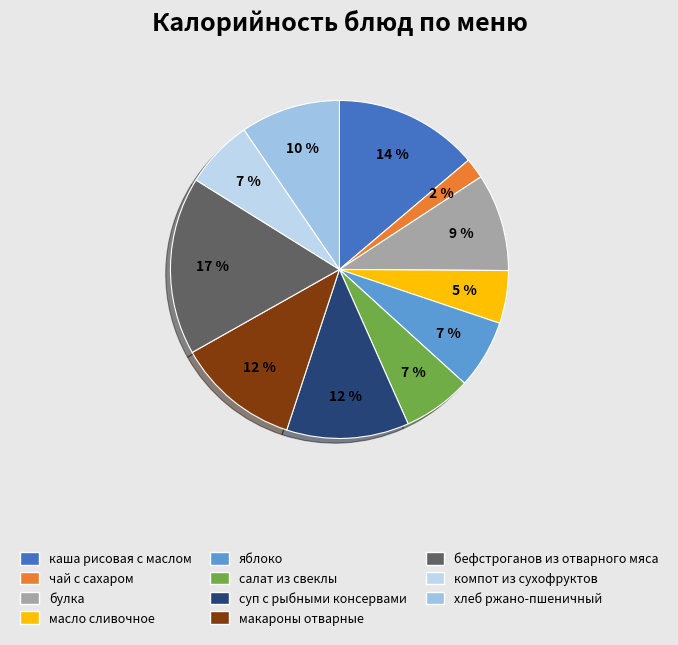

Which has a higher value, компот из сухофруктов or суп с рыбными консервами?

суп с рыбными консервами